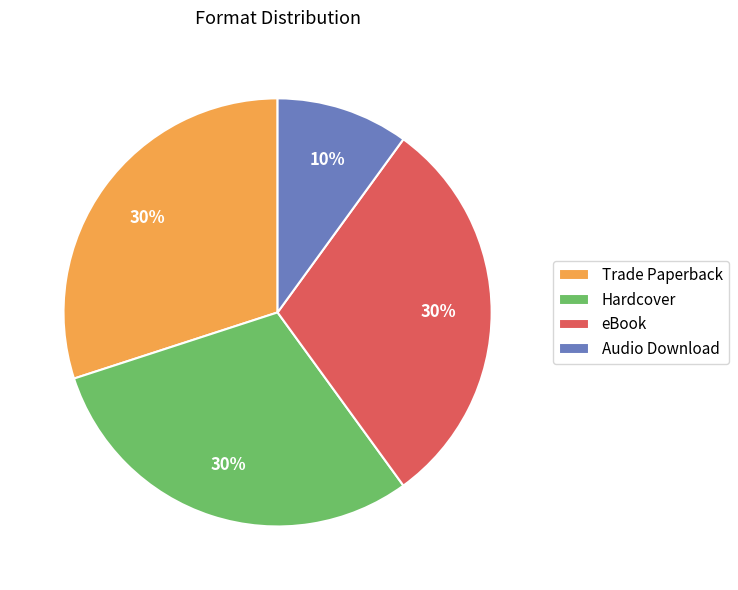

Which category has the smallest portion of the pie?

Audio Download